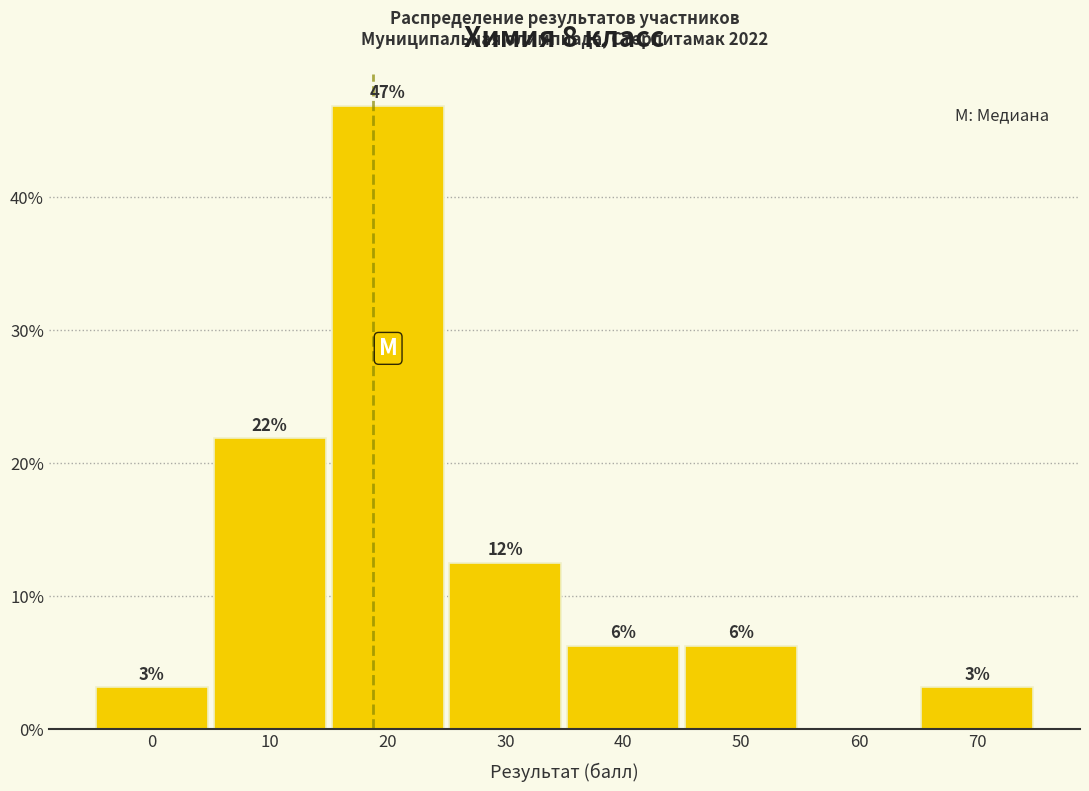

Are the bars horizontal?

No